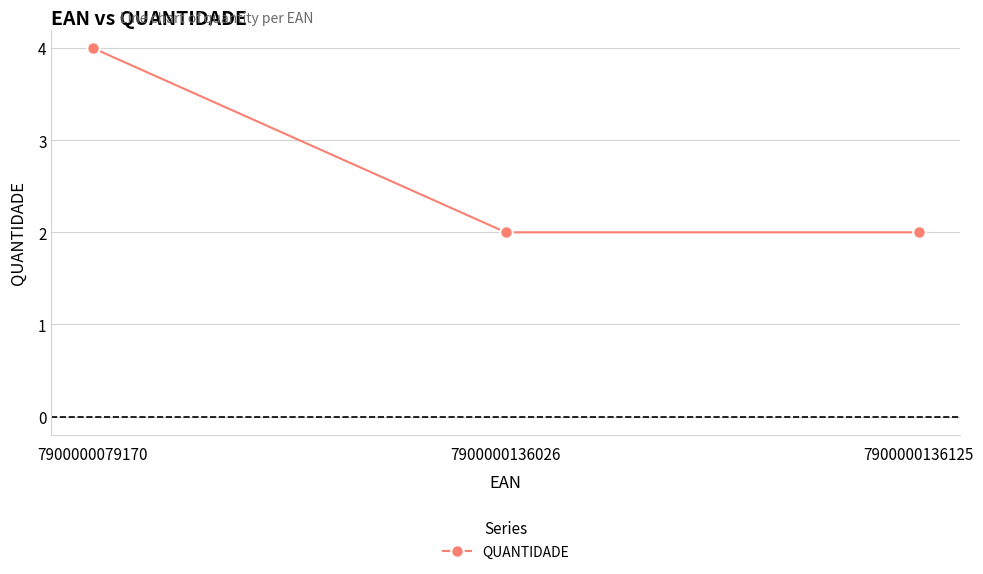

True or false: the data shows 2 at 7900000136026.

True